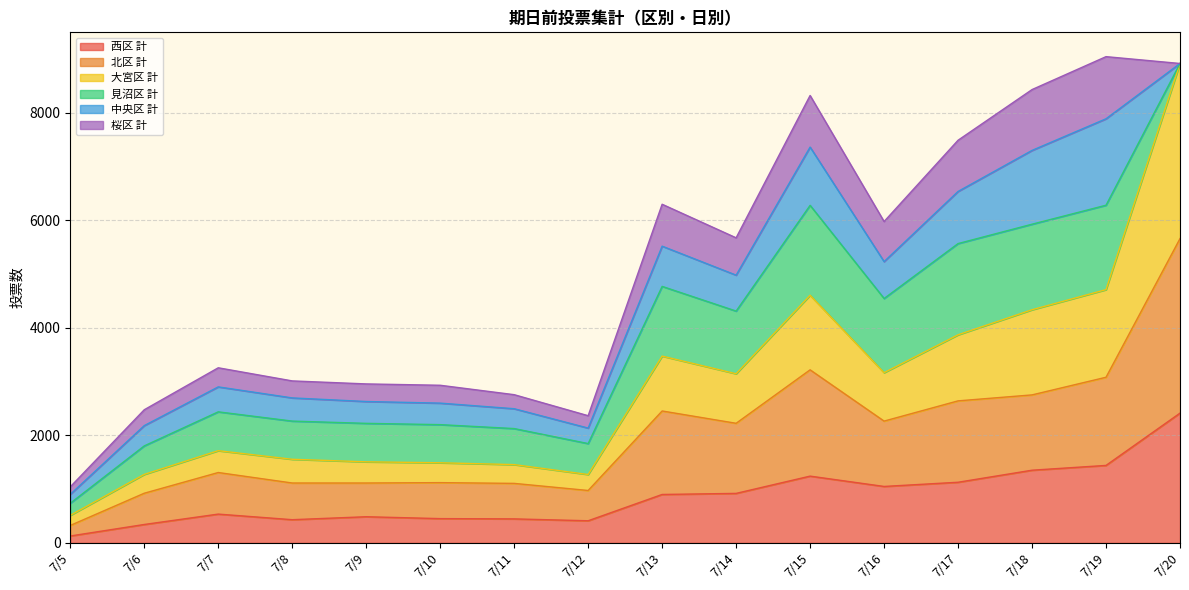

Which category has the highest value in the 西区 計 series?

7/20